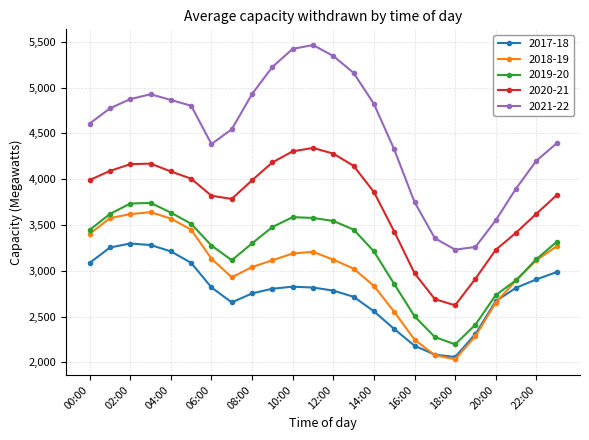

Which series has the largest total across all categories?

2021-22